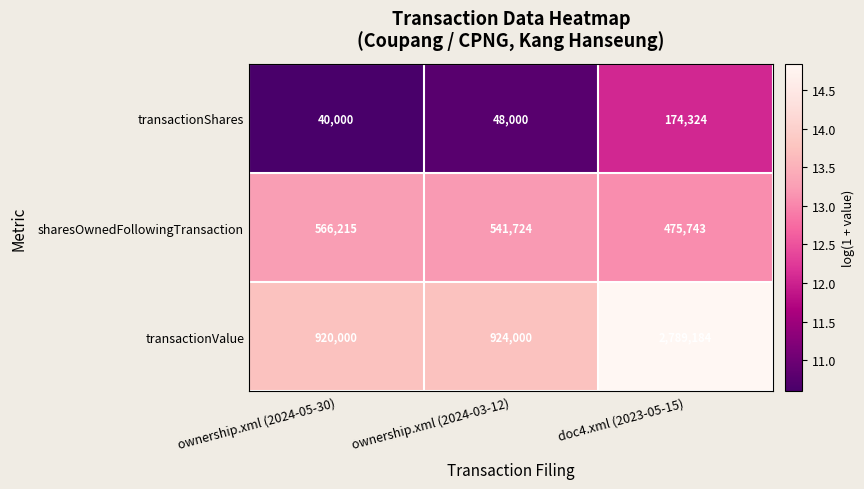

Reading left to right, what are all the values shown in this chart?

transactionShares: ownership.xml (2024-05-30)=40000	ownership.xml (2024-03-12)=48000	doc4.xml (2023-05-15)=174324
sharesOwnedFollowingTransaction: ownership.xml (2024-05-30)=566215	ownership.xml (2024-03-12)=541724	doc4.xml (2023-05-15)=475743
transactionValue: ownership.xml (2024-05-30)=920000	ownership.xml (2024-03-12)=924000	doc4.xml (2023-05-15)=2789184